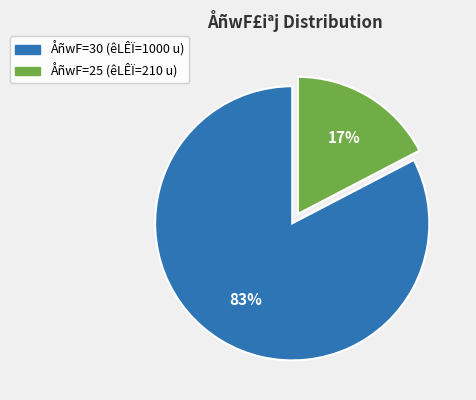

To the nearest percent, what is the average slice percentage?

50%